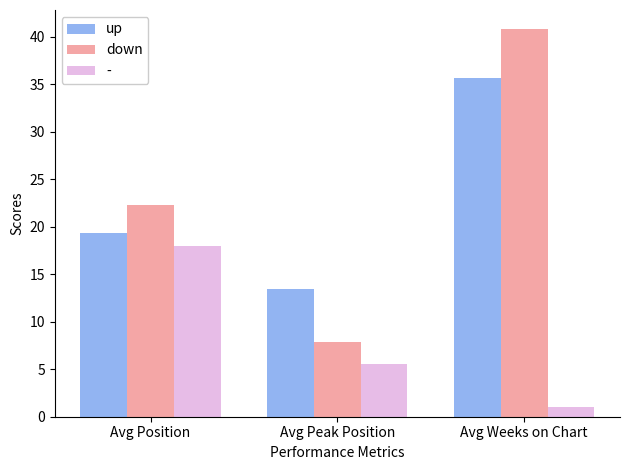

Is it true that up equals 19.3 at Avg Position?

True